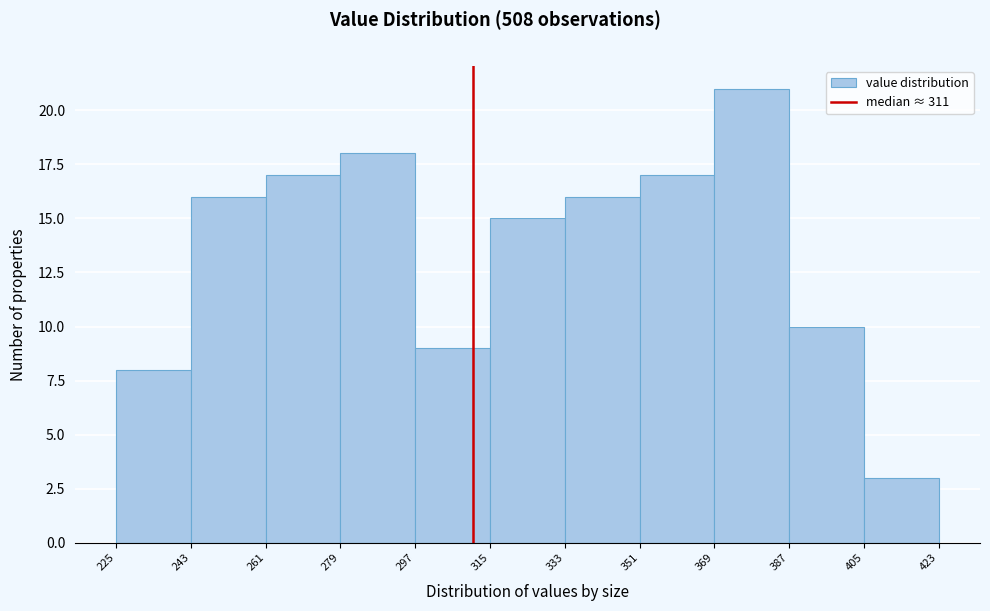

How tall is the bar that spans 405 to 423 on the x-axis? The values are not printed on the chart, so give them approximately, as read against the axis.

3